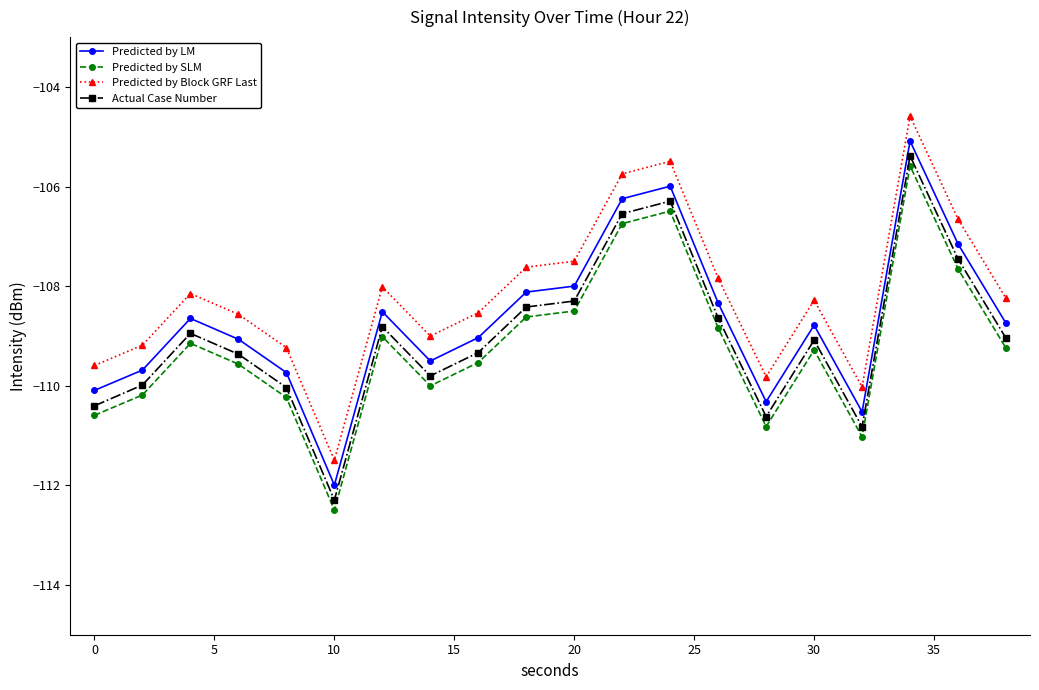

What is the sum of all Predicted by LM values?

-2173.6